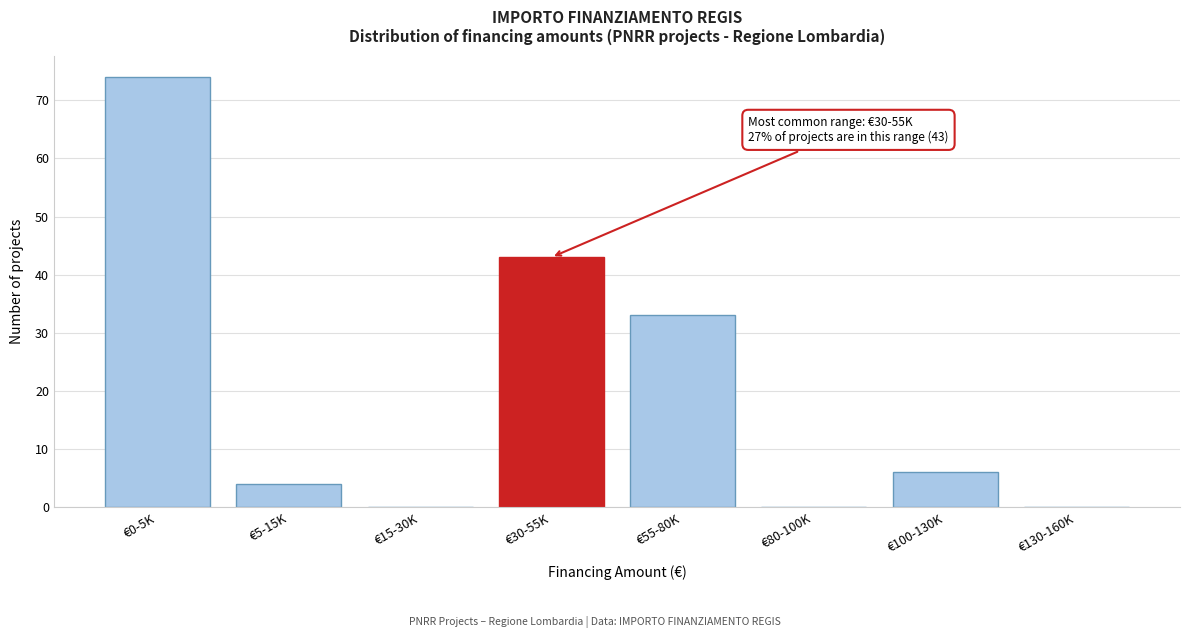

Reading left to right, transcribe all the data shown in this chart.

€0-5K=74	€5-15K=4	€15-30K=0	€30-55K=43	€55-80K=33	€80-100K=0	€100-130K=6	€130-160K=0